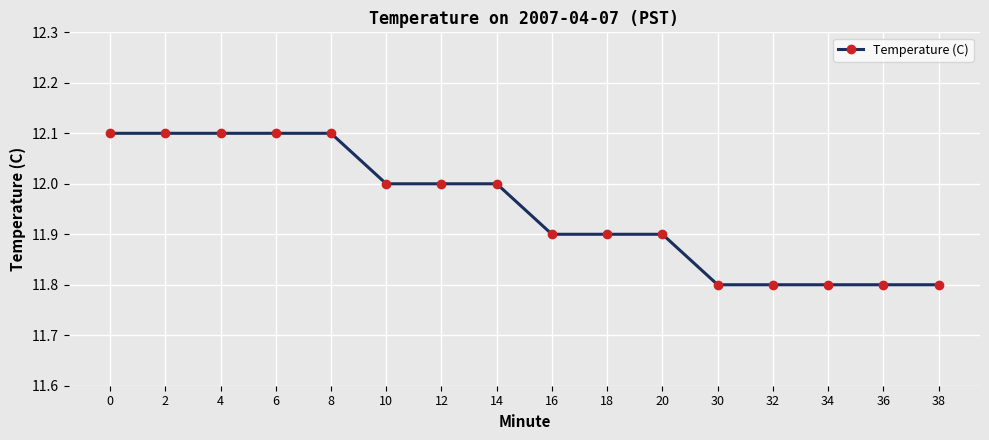

What is the difference between the maximum and minimum values?

0.3